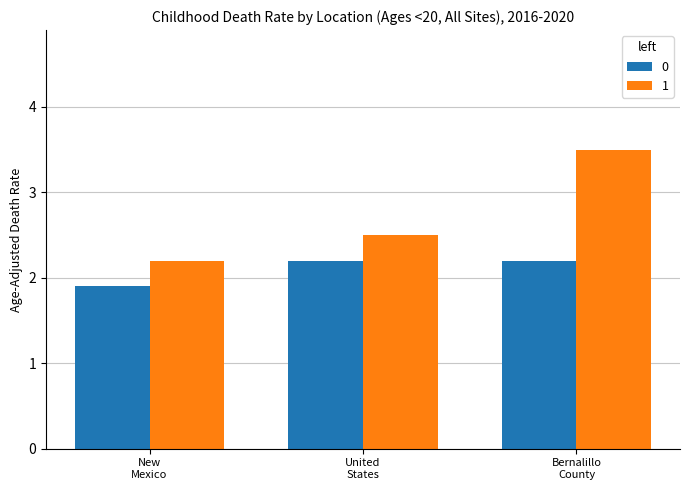

At which label does 0 reach its minimum?

New
Mexico